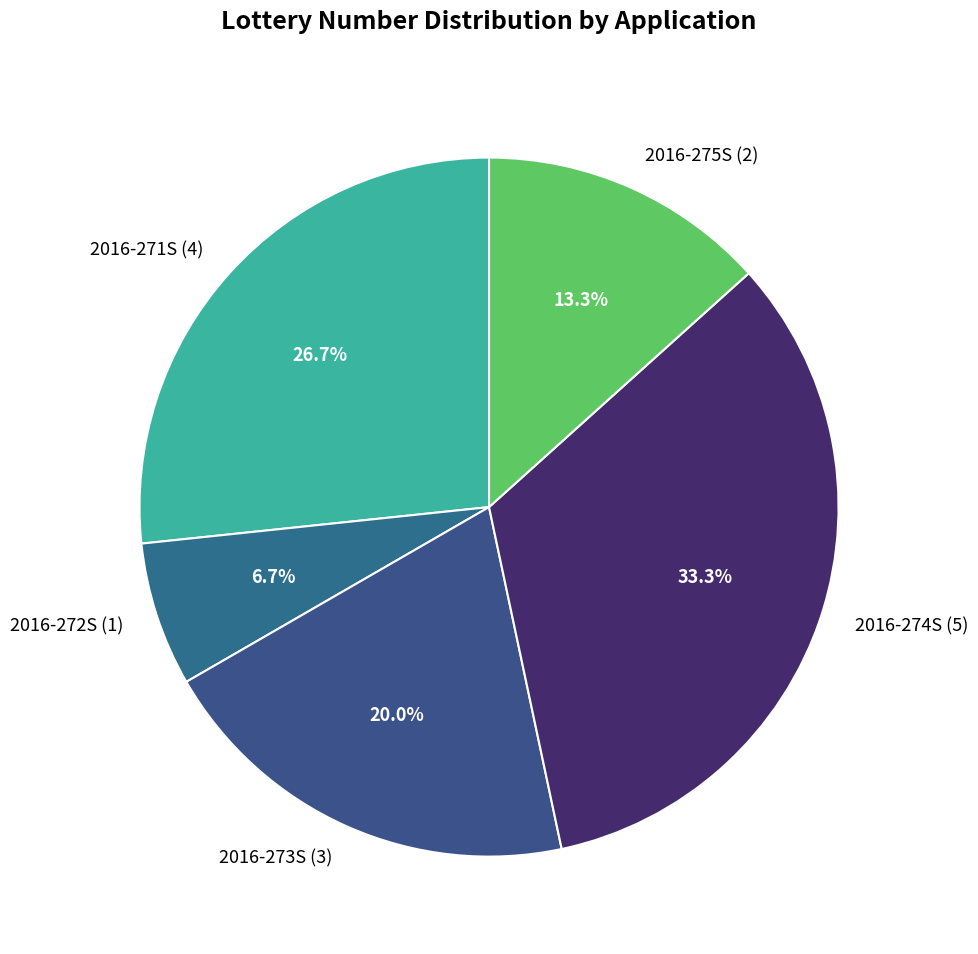

What is the ratio of the value at 2016-274S (5) to the value at 2016-275S (2)?

2.5